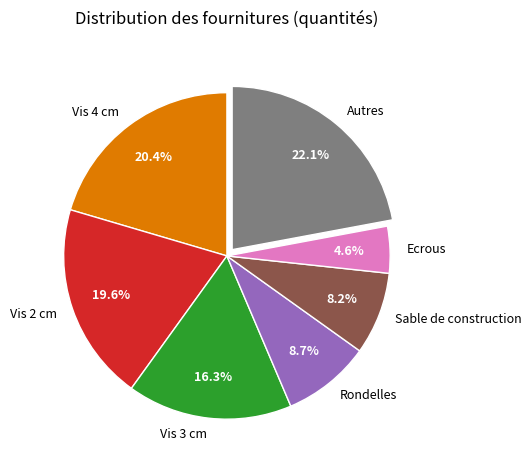

To the nearest percent, what is the difference between the Sable de construction and Ecrous slice percentages?

4%